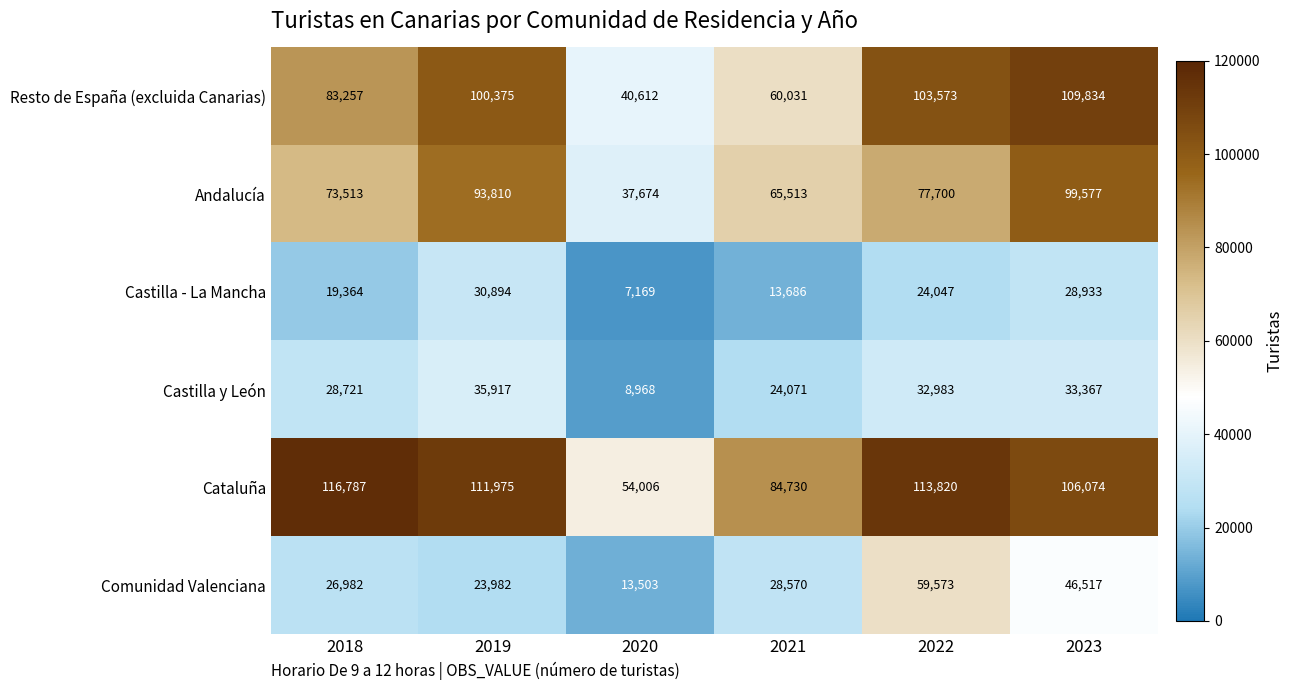

At which label is Andalucía closest to 68625?

2021